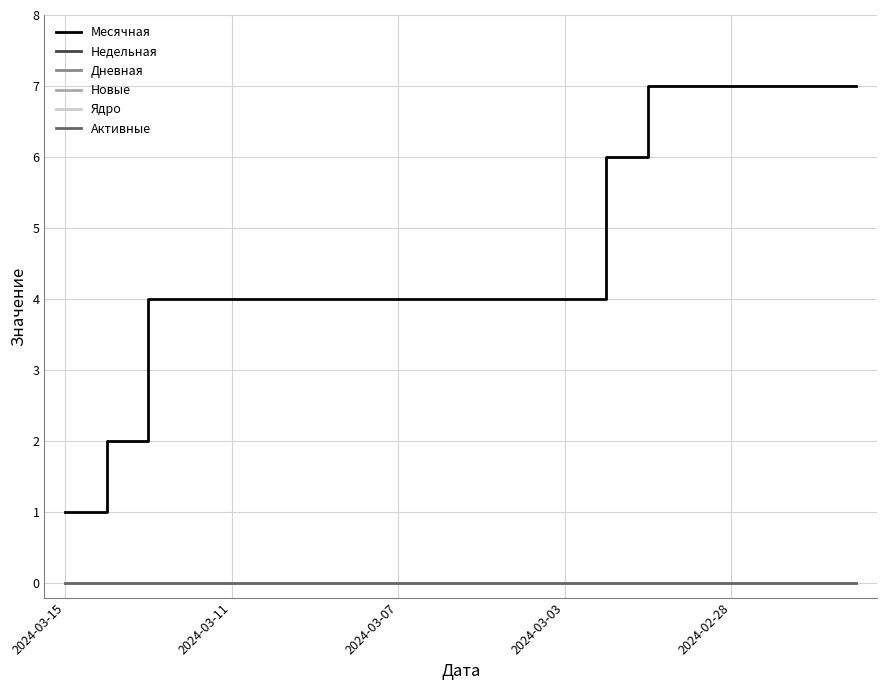

Does the chart display data point markers on the line(s)?

No